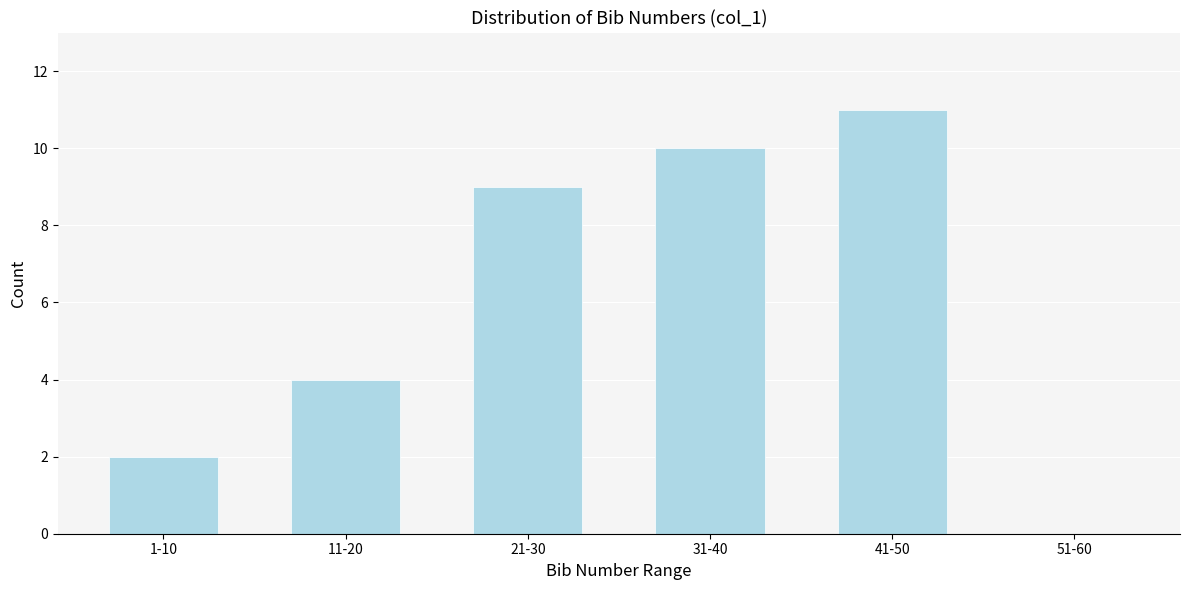

Reading left to right, what are all the values shown in this chart?

1-10=2	11-20=4	21-30=9	31-40=10	41-50=11	51-60=0